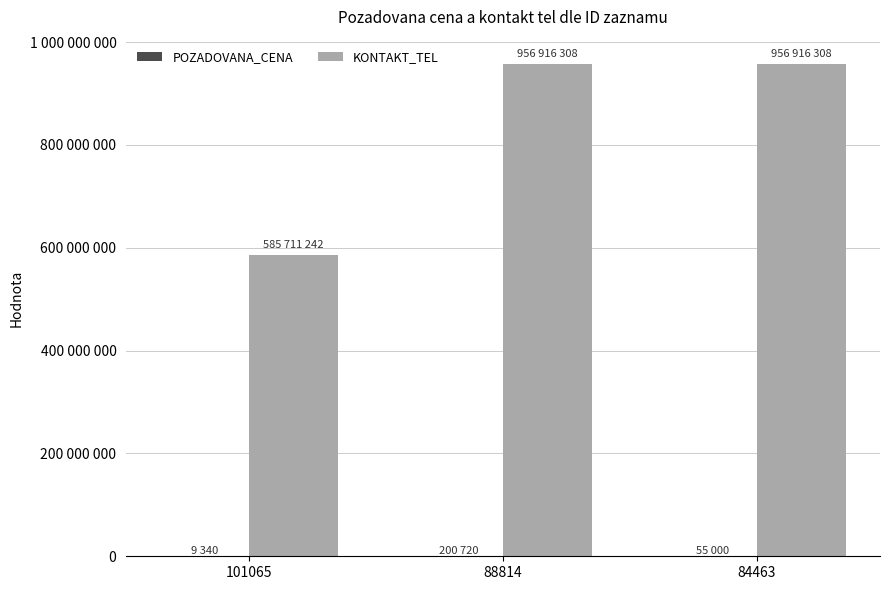

Which category has the highest value across all series?

88814